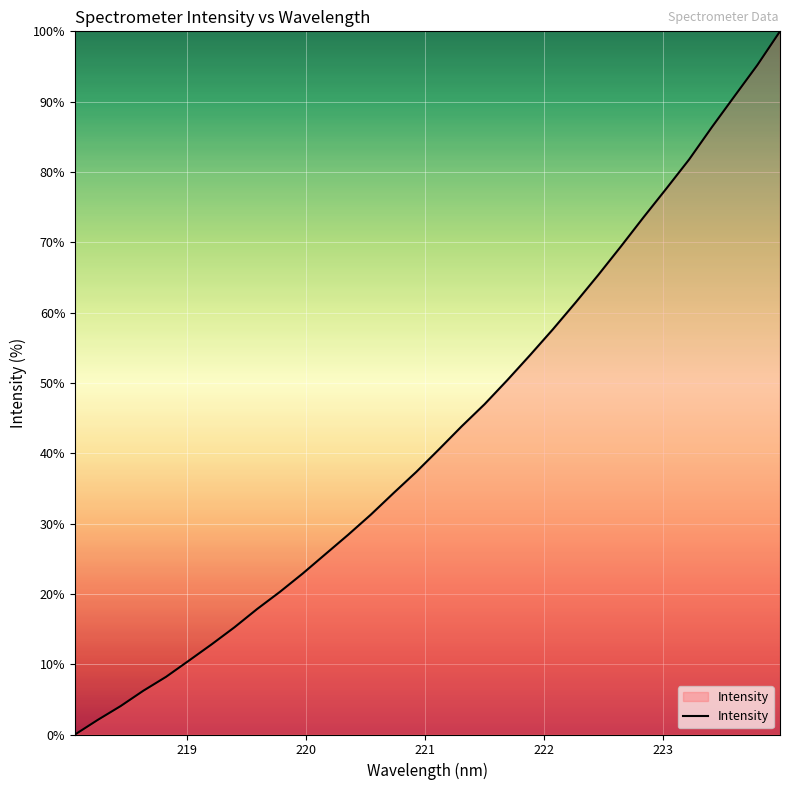

What is the sum of all values?

1372.0